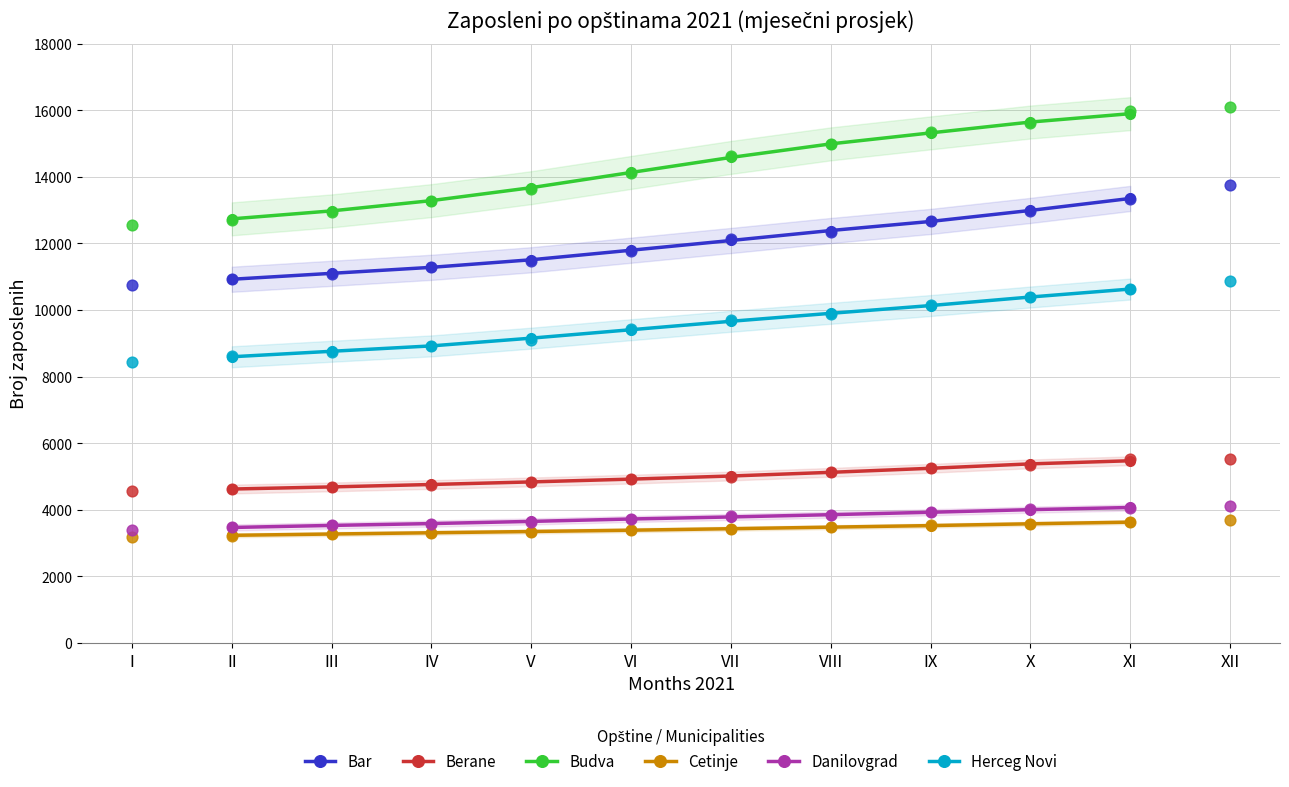

Which series reaches the maximum Y coordinate?

Budva